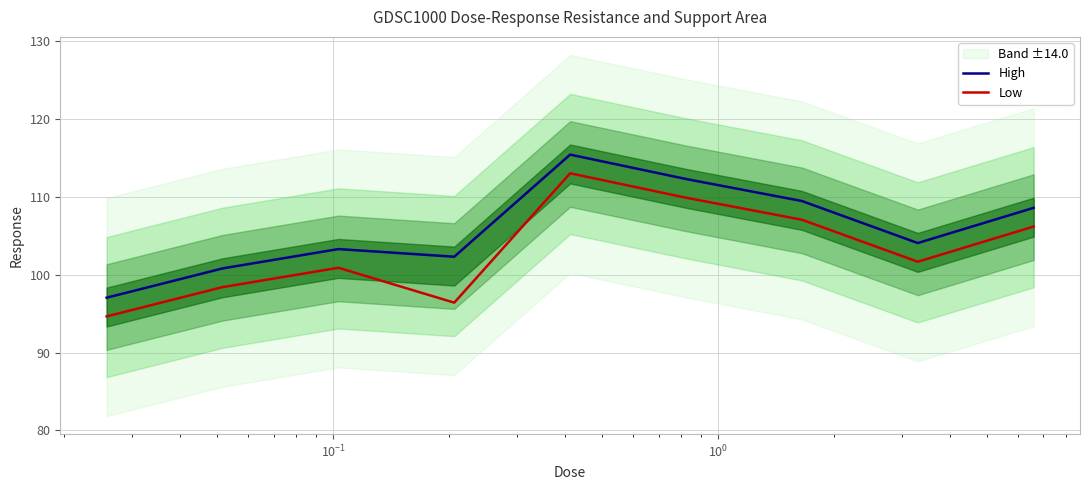

True or false: Low and High intersect in this chart.

False